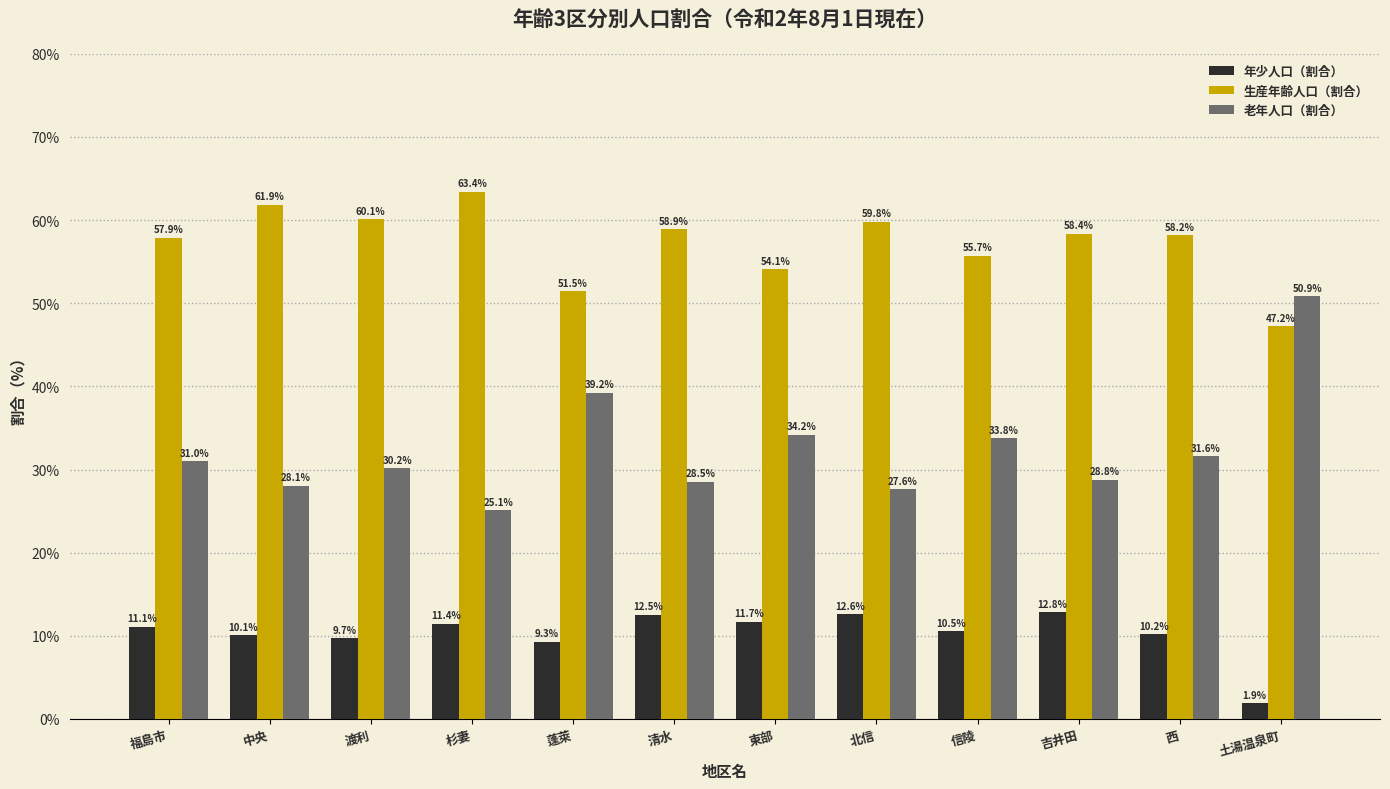

Read the 老年人口（割合） value at 渡利.

30.2